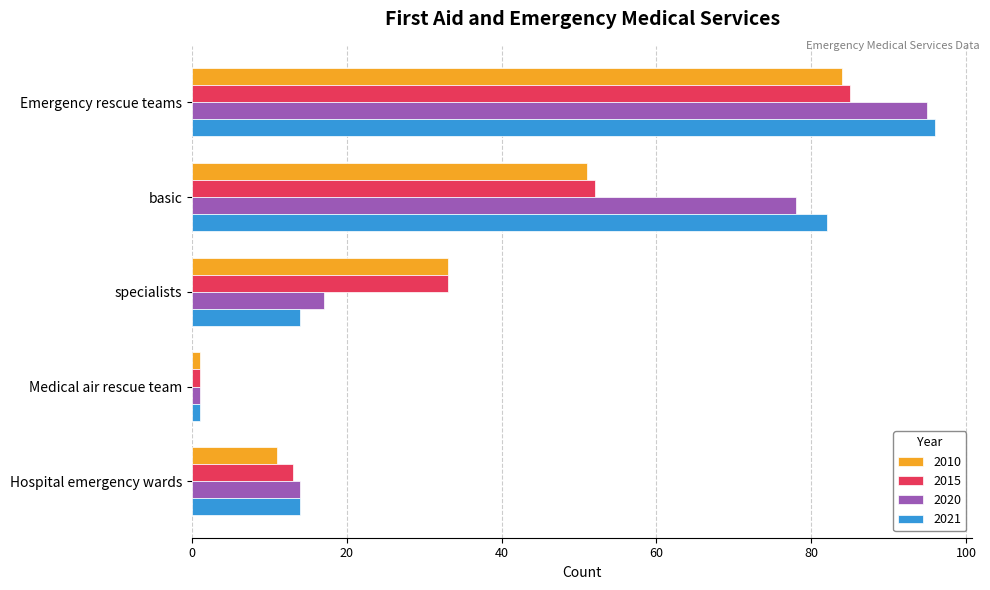

What is the maximum value for 2015?

85